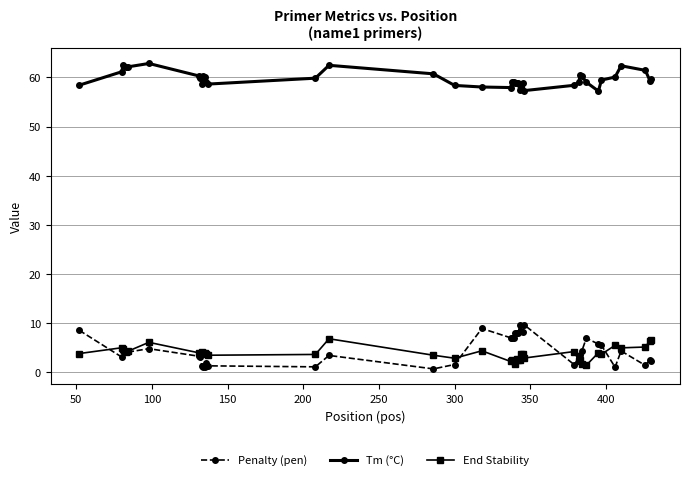

Which series has the largest total across all categories?

Tm (°C)